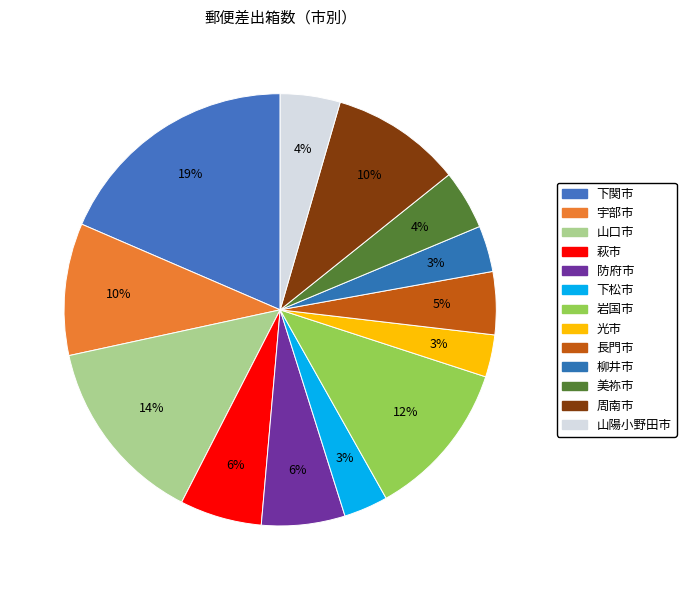

Does 美祢市 represent more than half of the total?

No